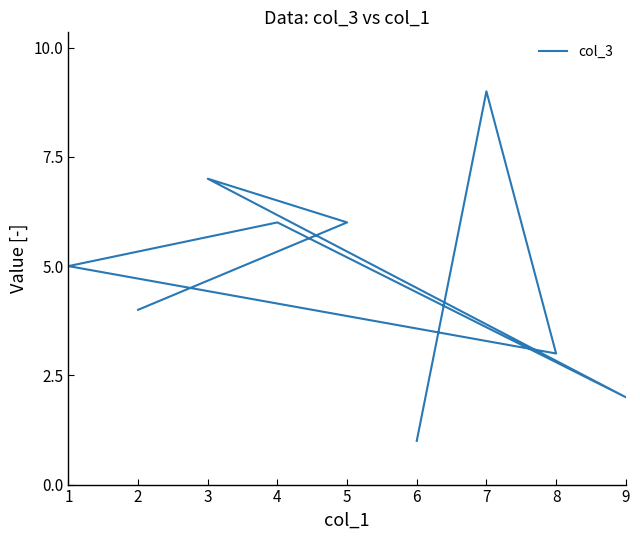

What is the ratio of the value at 9 to the value at 5?

0.3